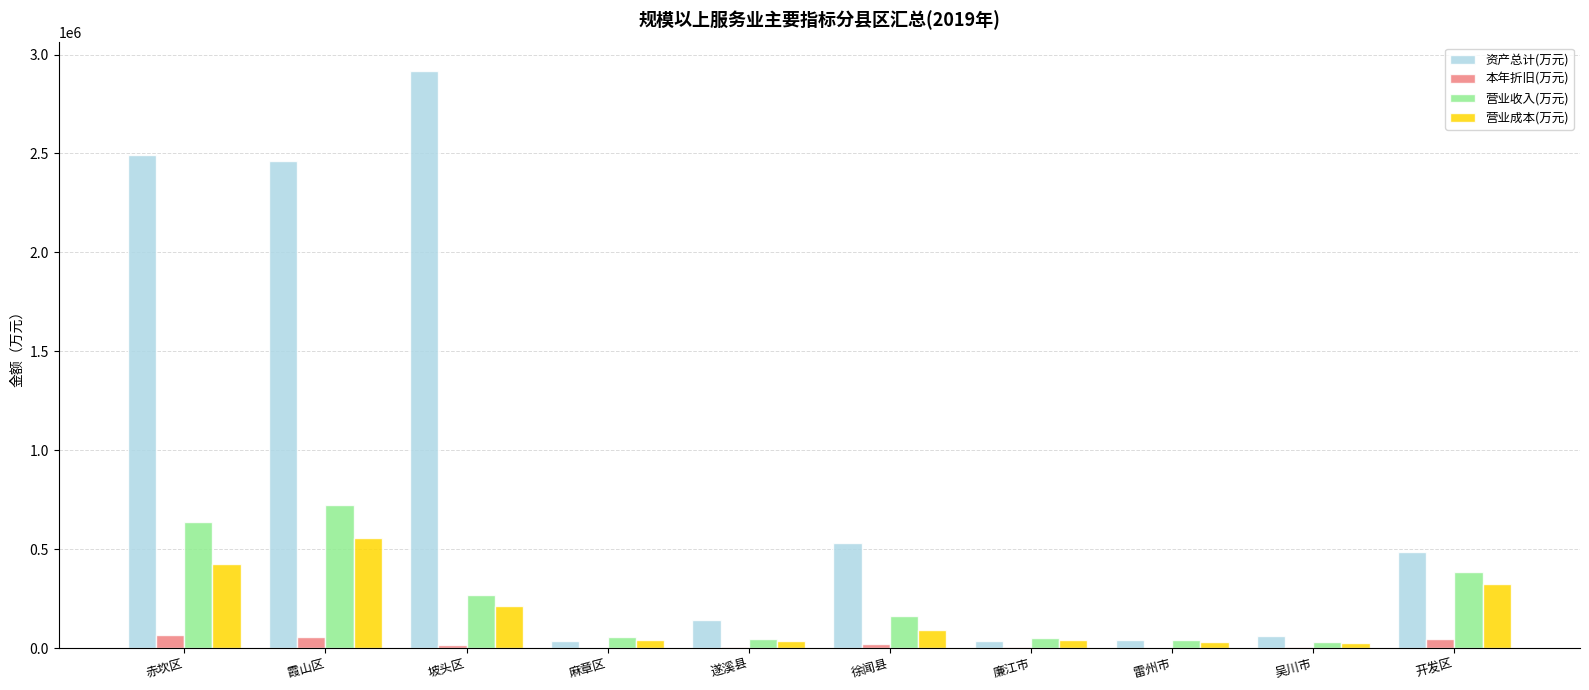

The 营业收入(万元) series shows 637638.4 at 赤坎区. True or false?

True